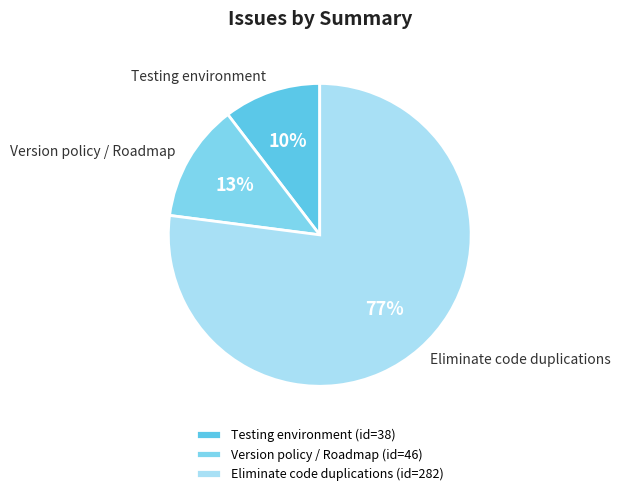

Do Testing environment and Version policy / Roadmap together represent more than half of the pie?

No